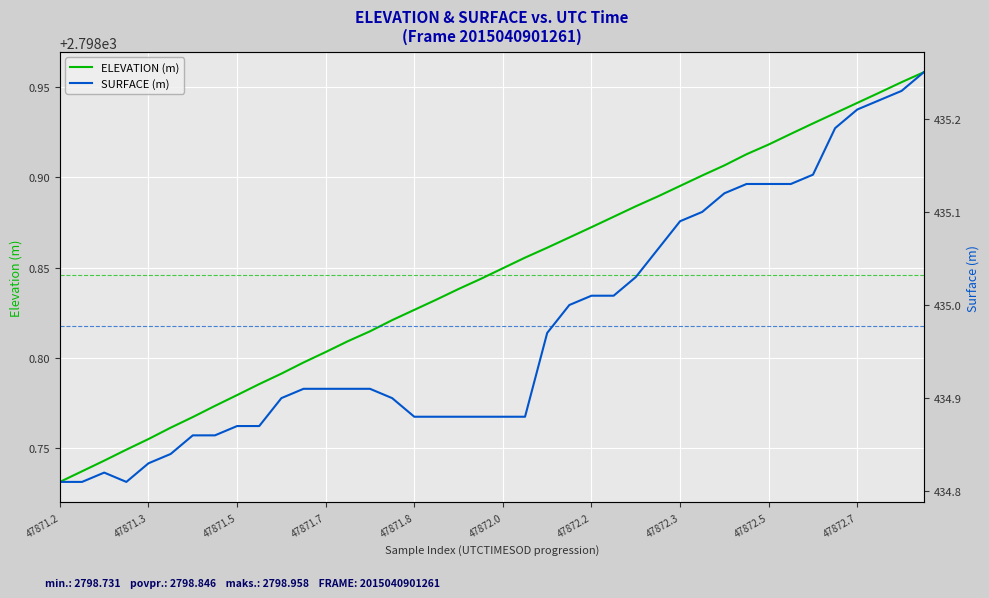

True or false: ELEVATION (m) has more than 0 points higher than both neighbors.

False